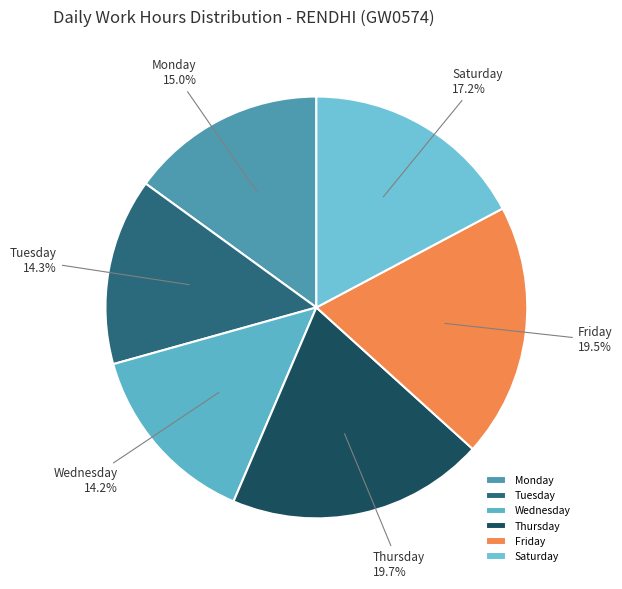

Is there a majority slice in this chart?

No